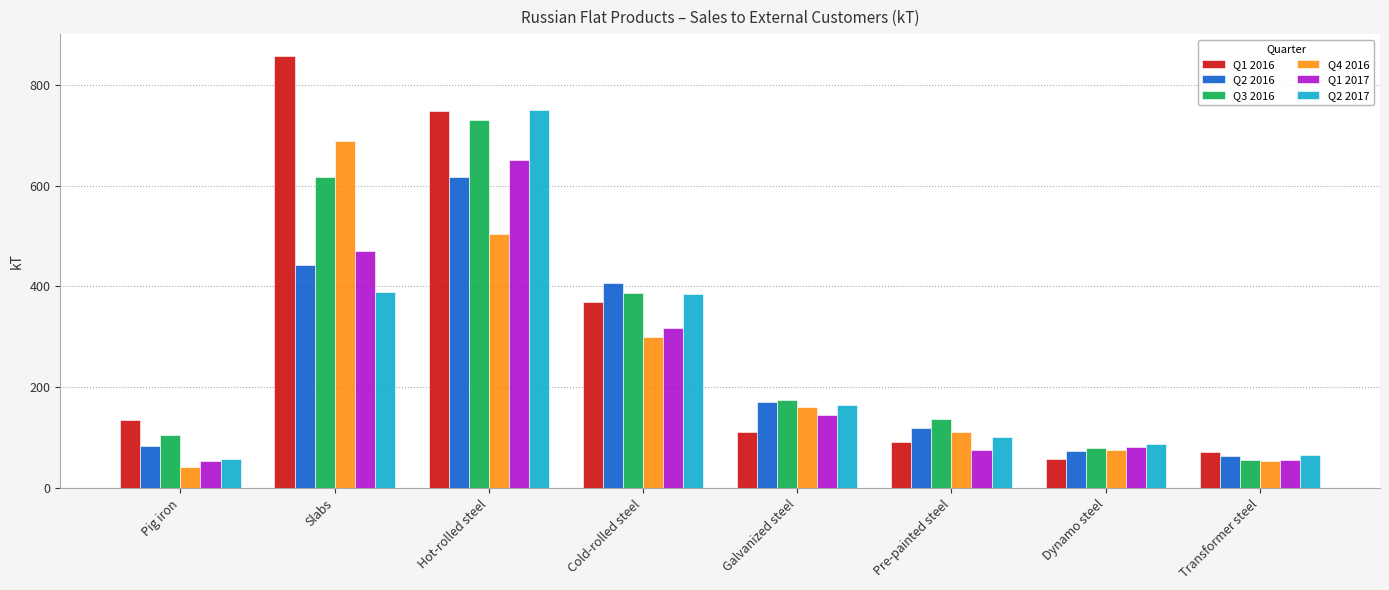

What is the difference between the maximum and second lowest values in the Q1 2016 series?

785.5